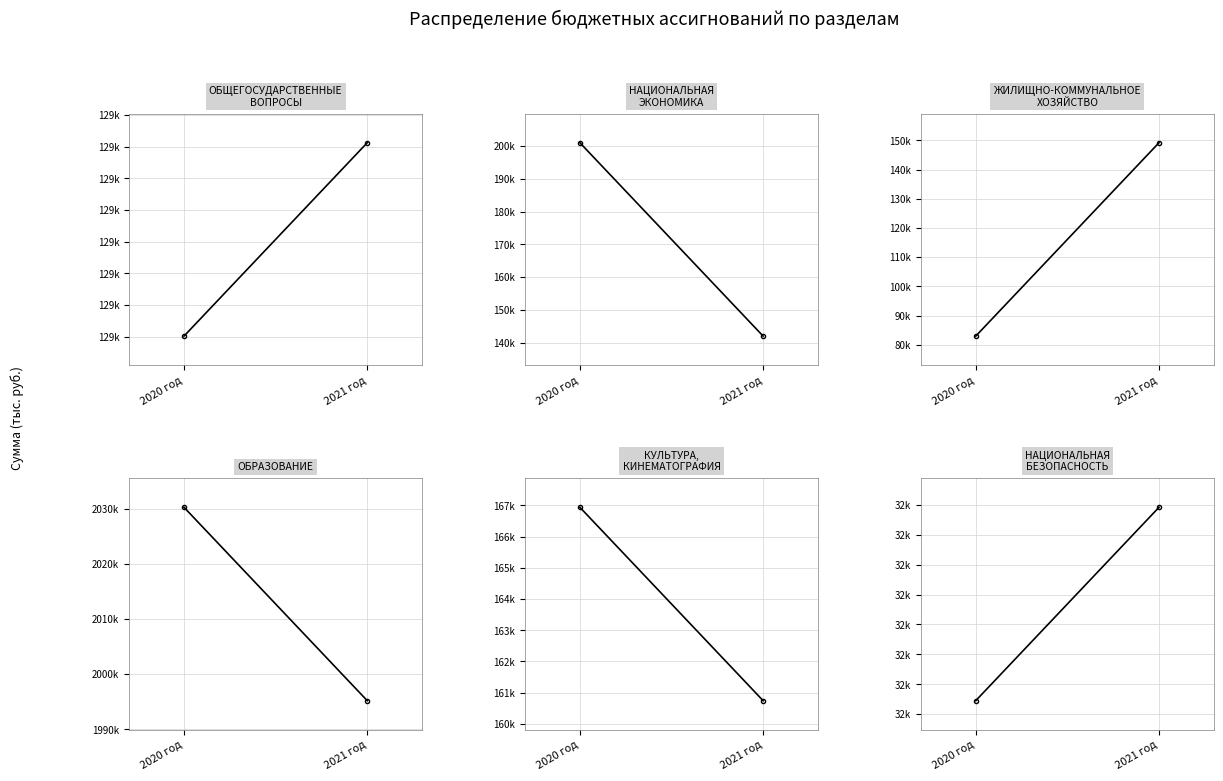

Is this an area chart (filled region under the line)?

No